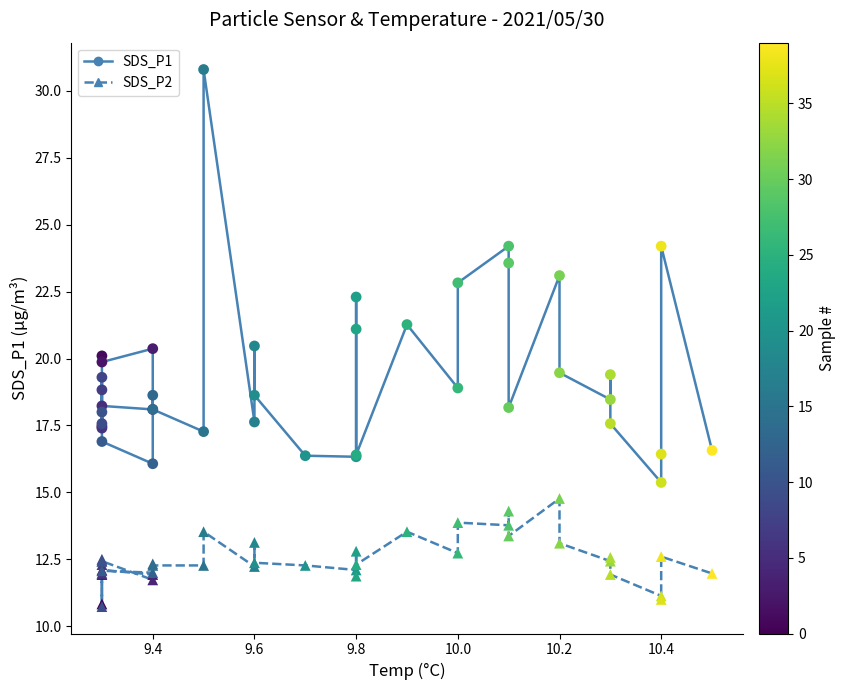

At how many categories does at least one series exceed 17?

32